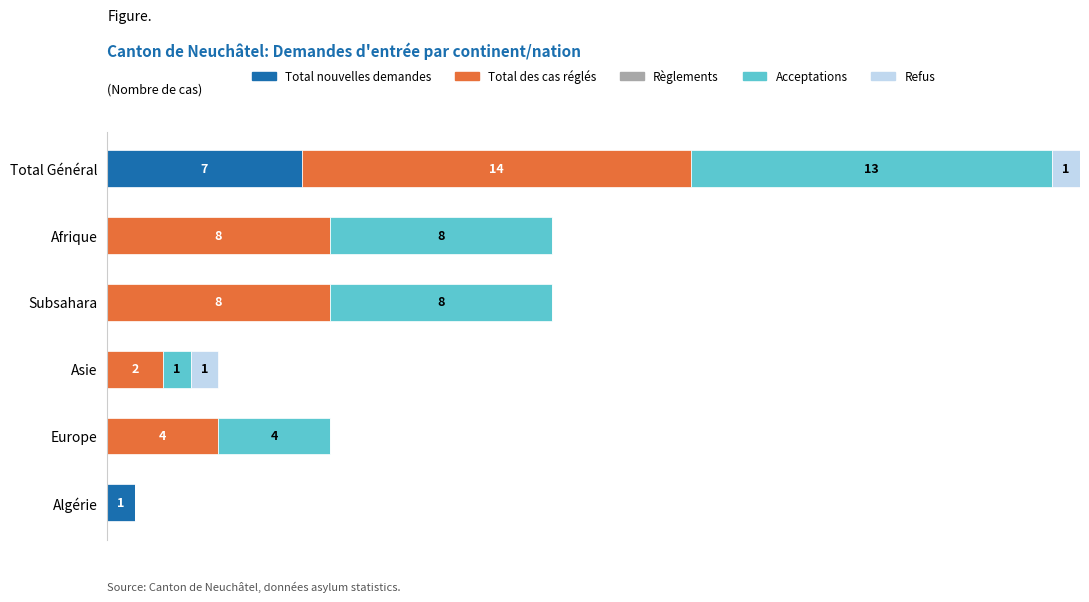

At which category is the sum across all series the highest?

Total Général